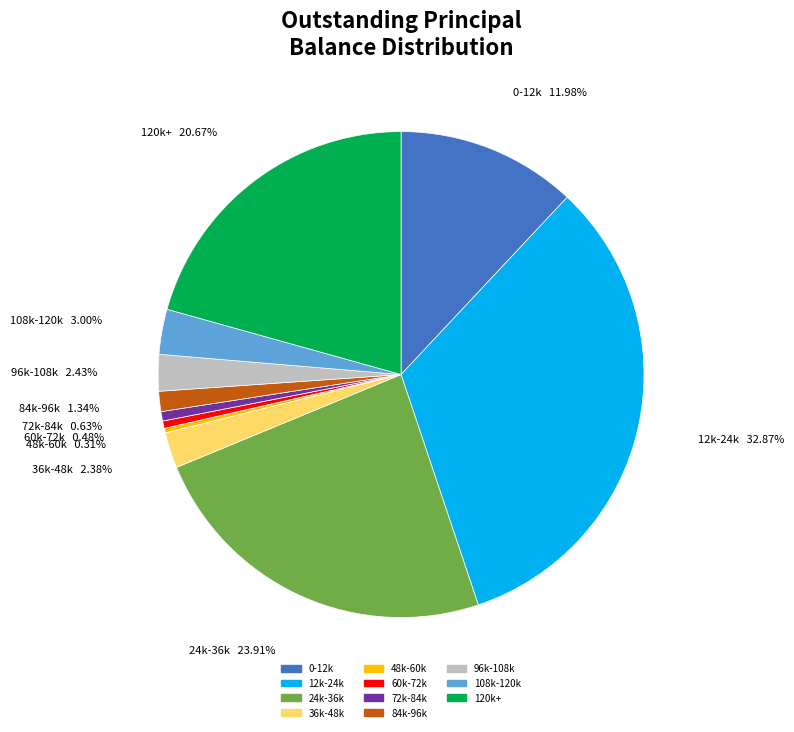

Is there any slice that represents more than half of the pie?

No